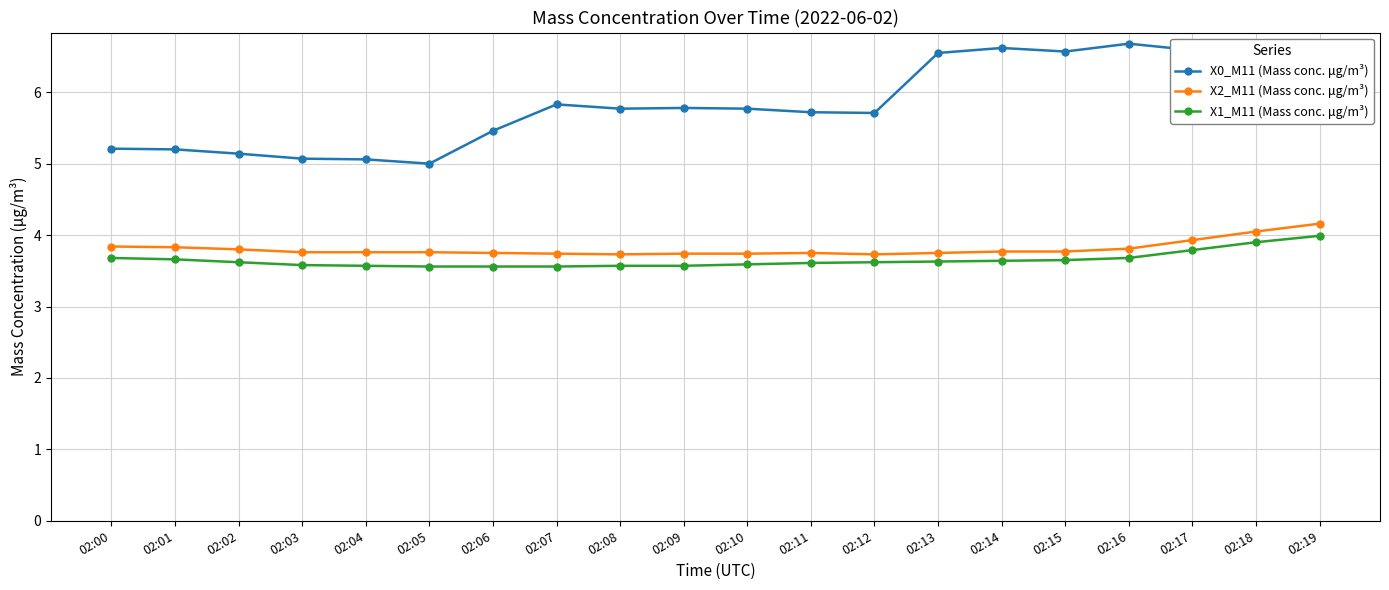

Is it true that X1_M11 (Mass conc. μg/m³) equals 1.7 at 02:06?

False